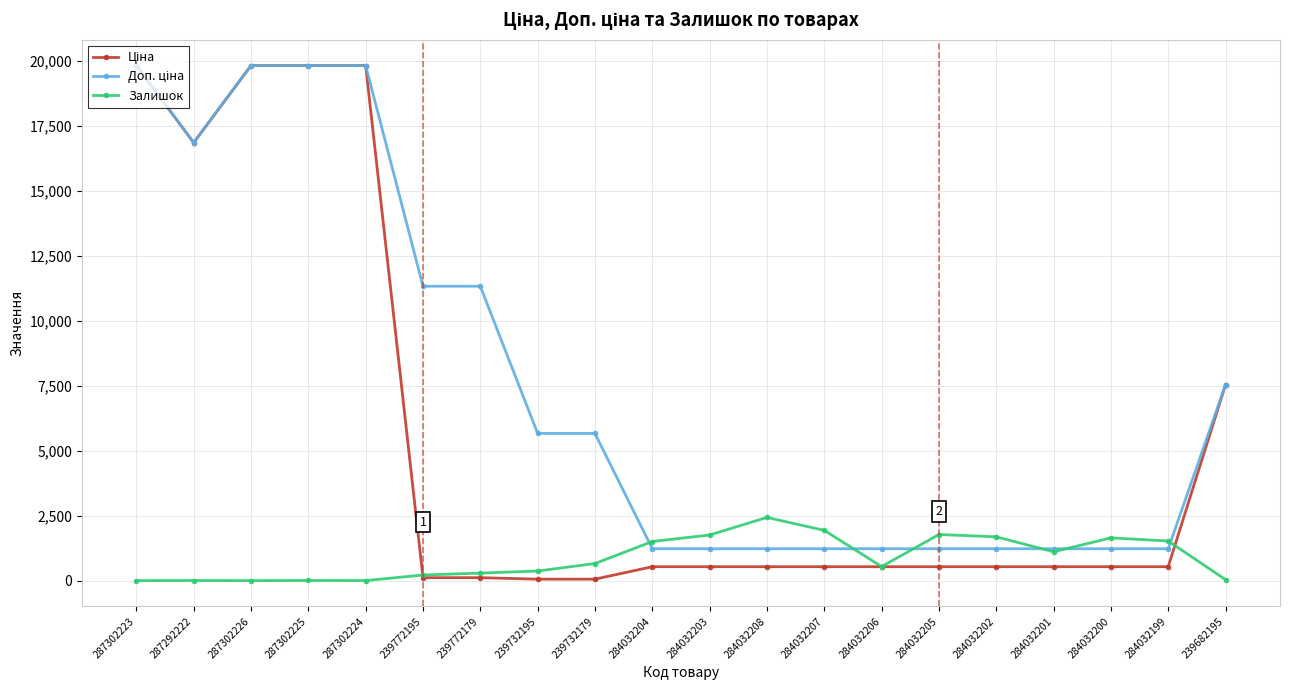

What is the difference between the highest and lowest values at 284032205?

1239.6